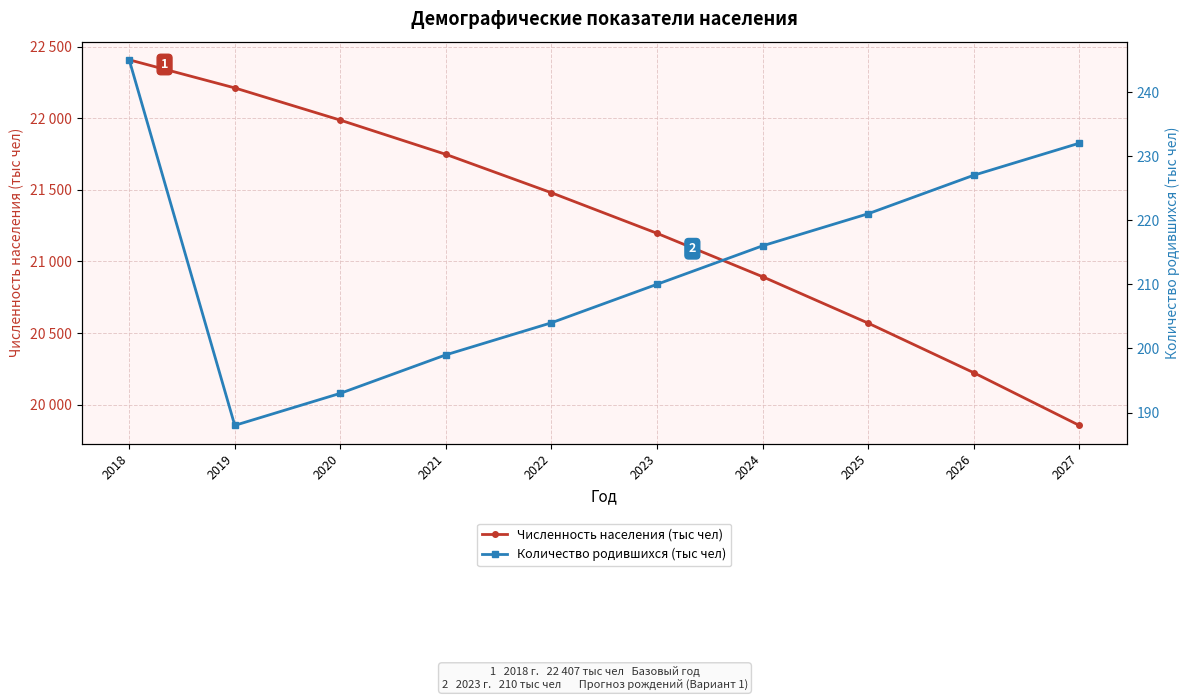

What are all the series names shown in the legend?

Численность населения (тыс чел), Количество родившихся (тыс чел)